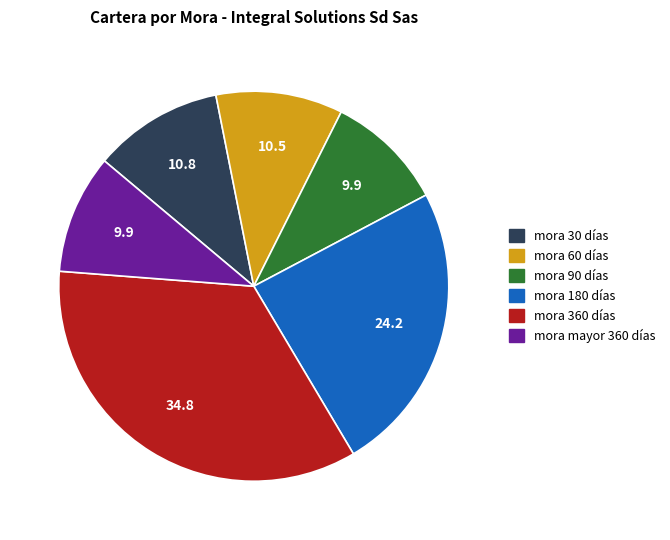

Do mora 30 días and mora 60 días together represent more than half of the pie?

No